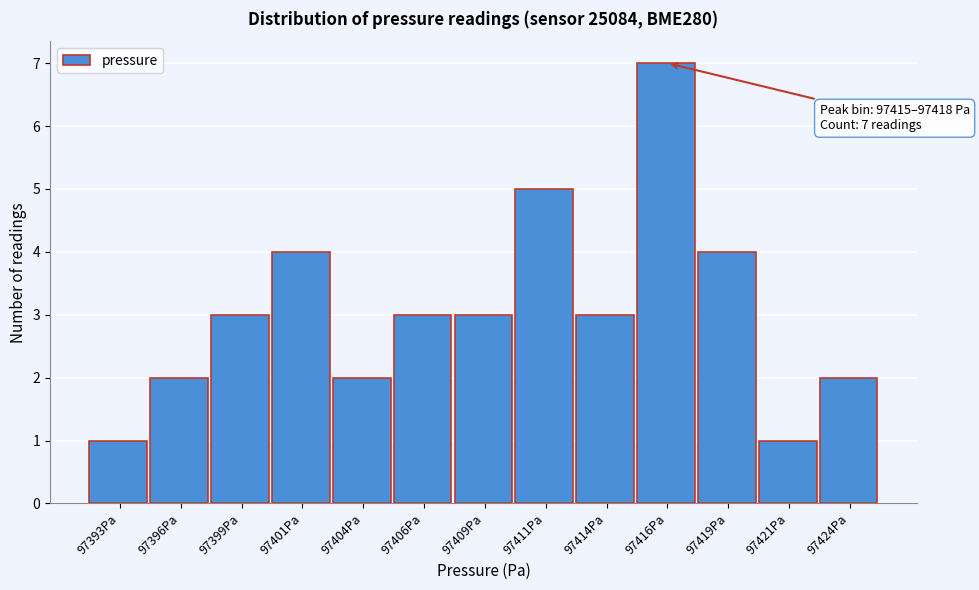

Reading right to left, transcribe all the data shown in this chart.

2	1	4	7	3	5	3	3	2	4	3	2	1